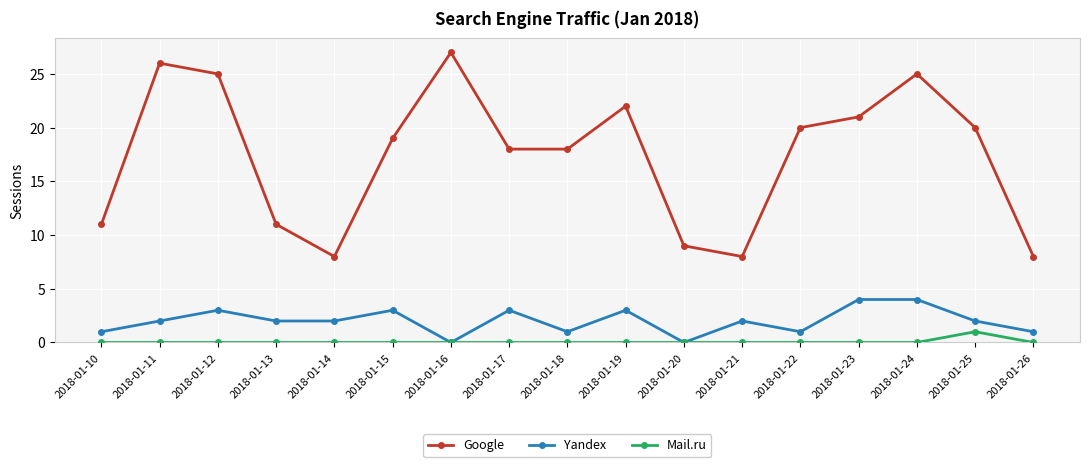

Is it true that Yandex equals 1 at 2018-01-18?

True